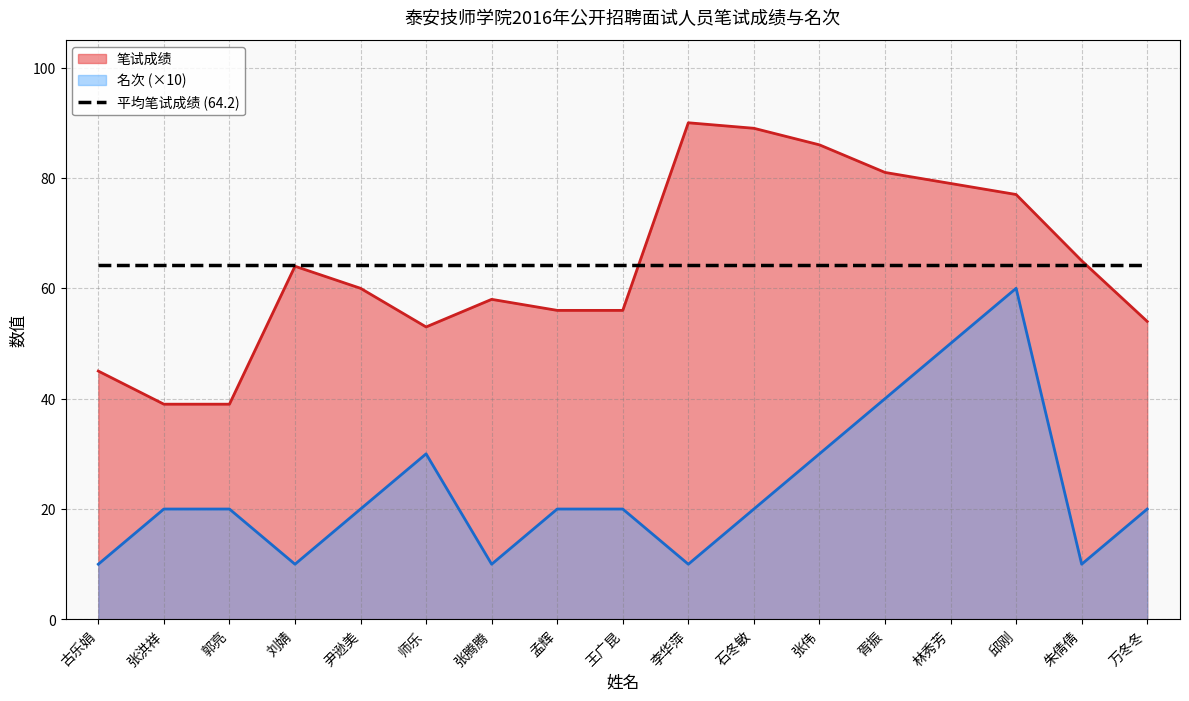

Count the 名次 values in the range 10 to 30.

14